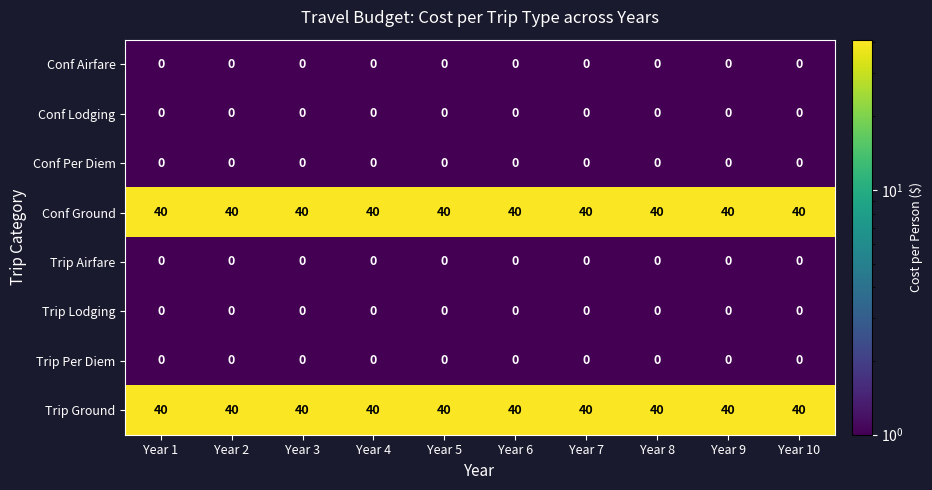

The Conf Lodging series shows 0 at Year 9. True or false?

True